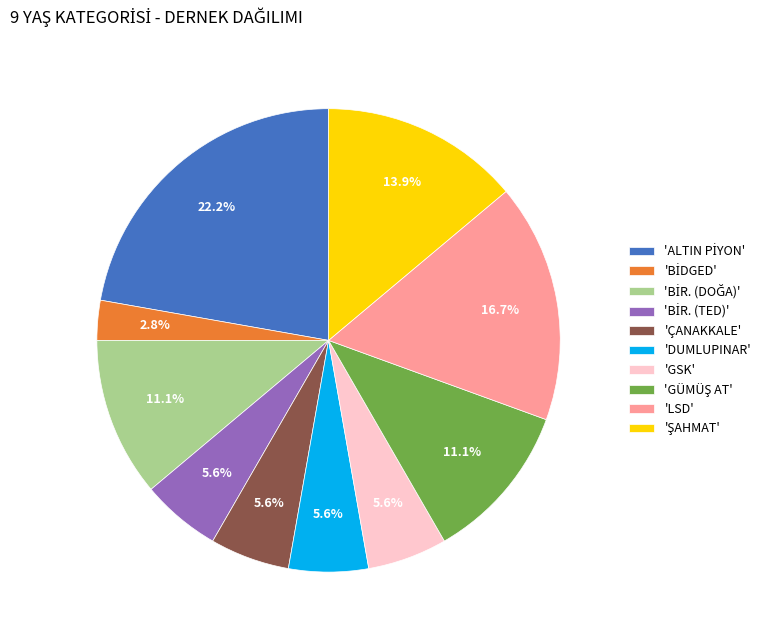

Does any single category account for the majority?

No